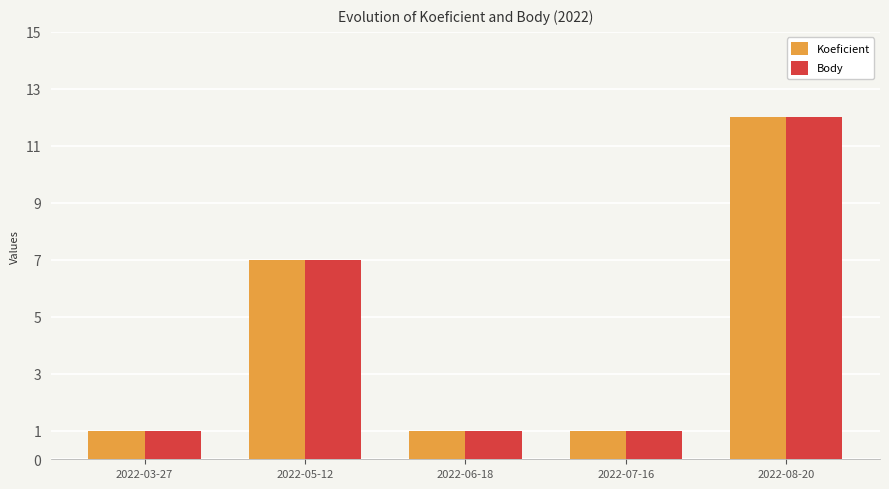

At which category is the sum across all series the highest?

2022-08-20